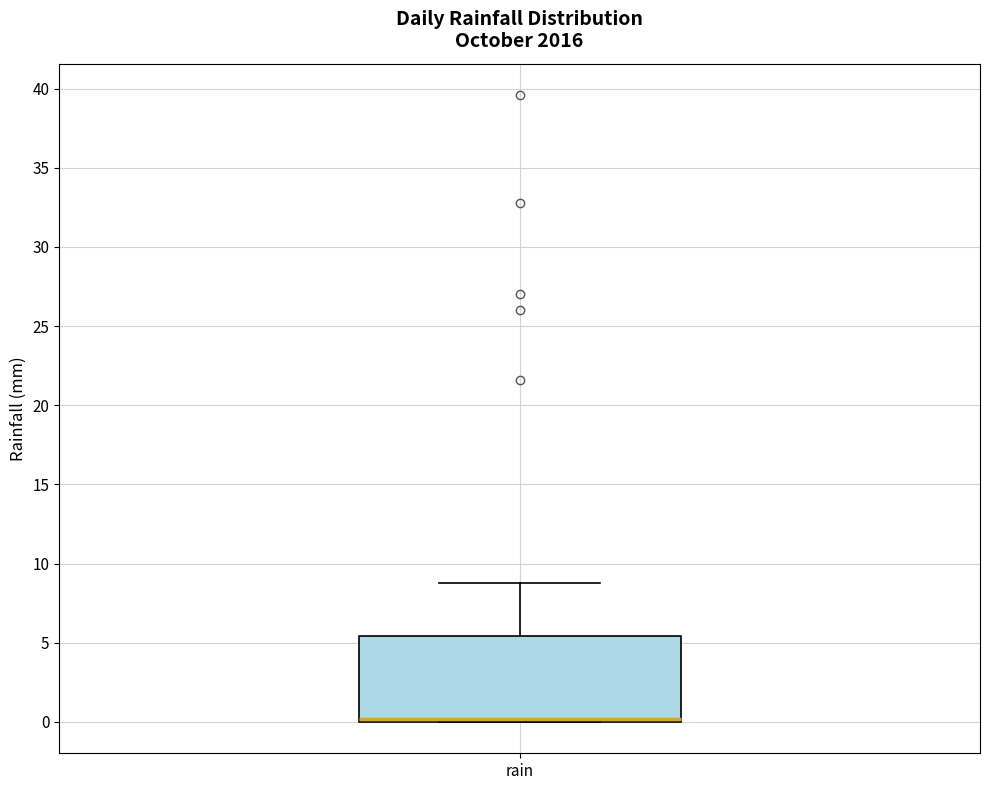

Transcribe this box plot: give where the median line is, the range the box spans, and where the two whiskers end, as read against the y-axis. The values are not printed on the chart, so give them approximately, as read against the axis.

median 0.0 (just above the box's lower edge), box 0.0 to 5.5, whiskers 0.0 to 9.0